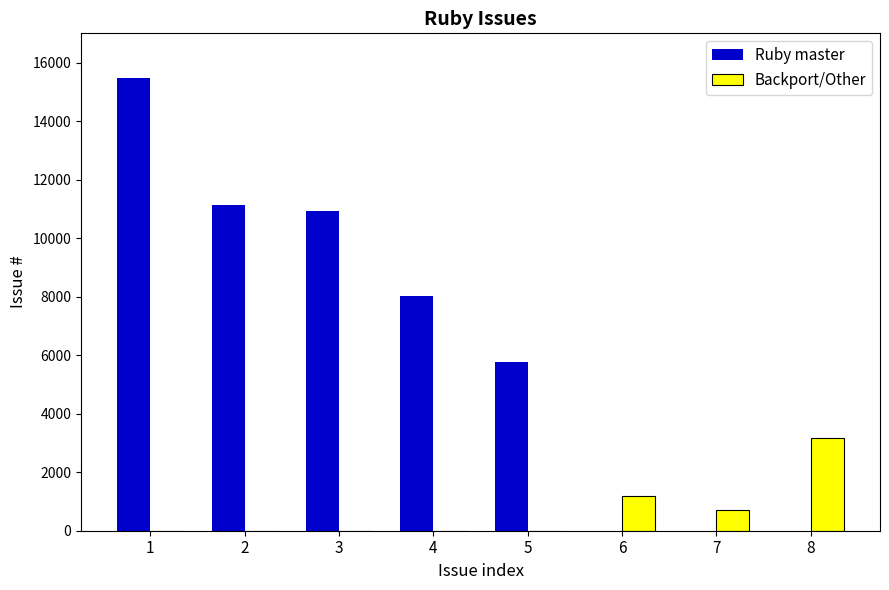

Where is Ruby master nearest to the value 7730?

4